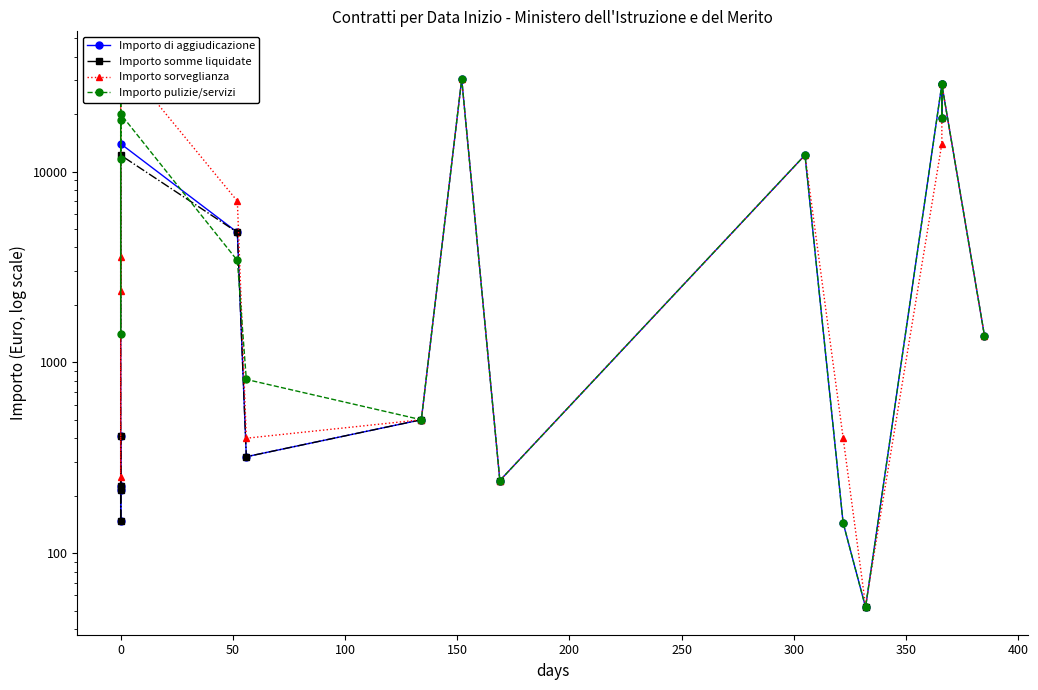

What is the difference between the maximum and second lowest values in the Importo sorveglianza series?

38759.9